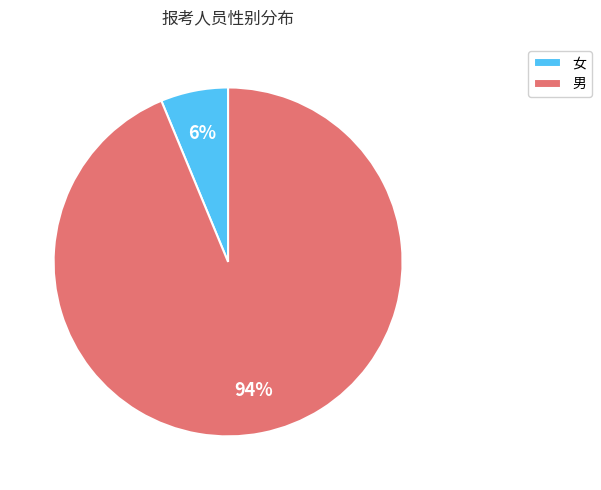

To the nearest percent, what is the average slice percentage?

50%